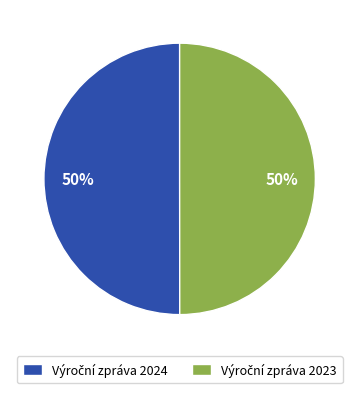

To the nearest percent, what is the average slice percentage?

50%